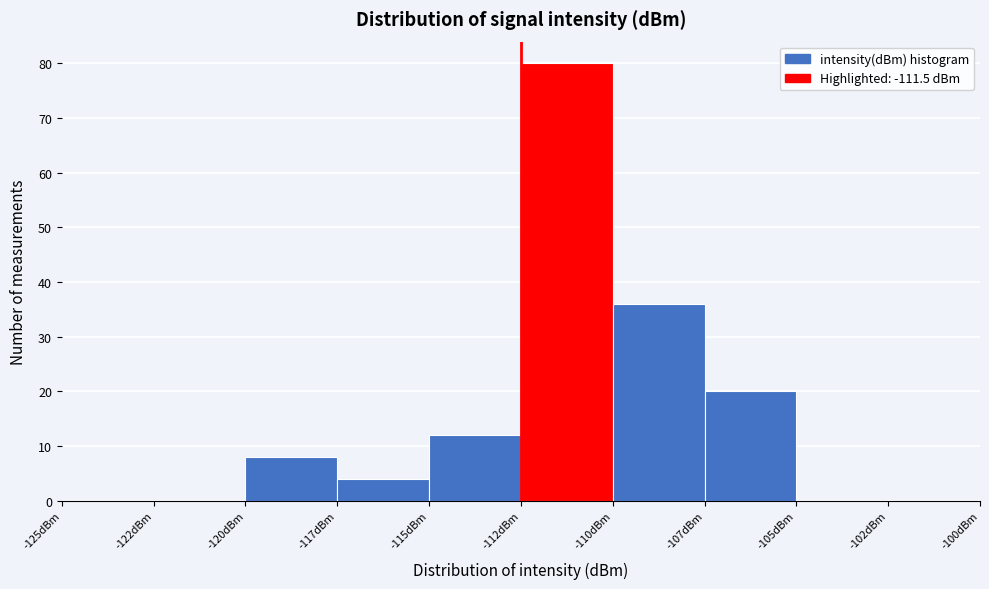

Reading left to right, what are all the values shown in this chart?

-125dBm=0	-122dBm=0	-120dBm=8	-117dBm=4	-115dBm=12	-112dBm=80	-110dBm=36	-107dBm=20	-105dBm=0	-102dBm=0